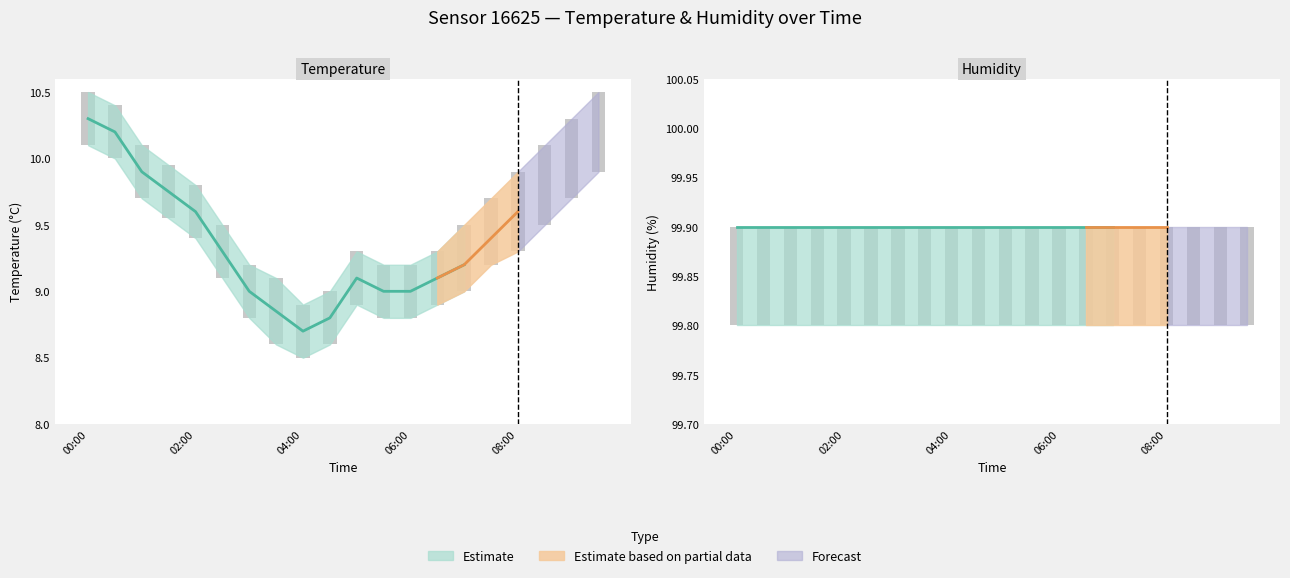

Reading left to right, list all the values displayed in this chart.

temperature: 10.3	10.2	9.9	9.8	9.6	9.3	9.0	8.8	8.7	8.8	9.1	9.0	9.0	9.1	9.2	9.4	9.6	9.8	10.0	10.2
temp_upper: 10.5	10.4	10.1	9.9	9.8	9.5	9.2	9.1	8.9	9.0	9.3	9.2	9.2	9.3	9.5	9.7	9.9	10.1	10.3	10.5
temp_lower: 10.1	10.0	9.7	9.6	9.4	9.1	8.8	8.6	8.5	8.6	8.9	8.8	8.8	8.9	9.0	9.2	9.3	9.5	9.7	9.9
humidity: 99.9	99.9	99.9	99.9	99.9	99.9	99.9	99.9	99.9	99.9	99.9	99.9	99.9	99.9	99.9	99.9	99.9	99.9	99.9	99.9
humidity_upper: 99.9	99.9	99.9	99.9	99.9	99.9	99.9	99.9	99.9	99.9	99.9	99.9	99.9	99.9	99.9	99.9	99.9	99.9	99.9	99.9
humidity_lower: 99.8	99.8	99.8	99.8	99.8	99.8	99.8	99.8	99.8	99.8	99.8	99.8	99.8	99.8	99.8	99.8	99.8	99.8	99.8	99.8